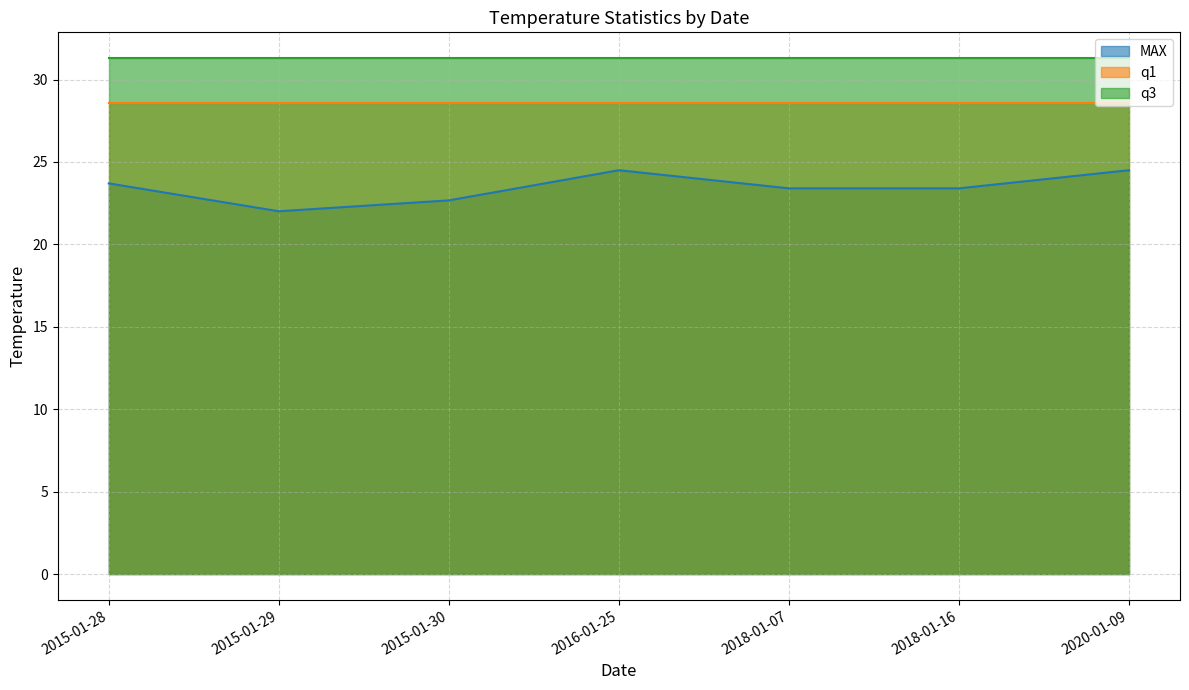

What is the difference between the second highest and second lowest values in the MAX series?

1.8